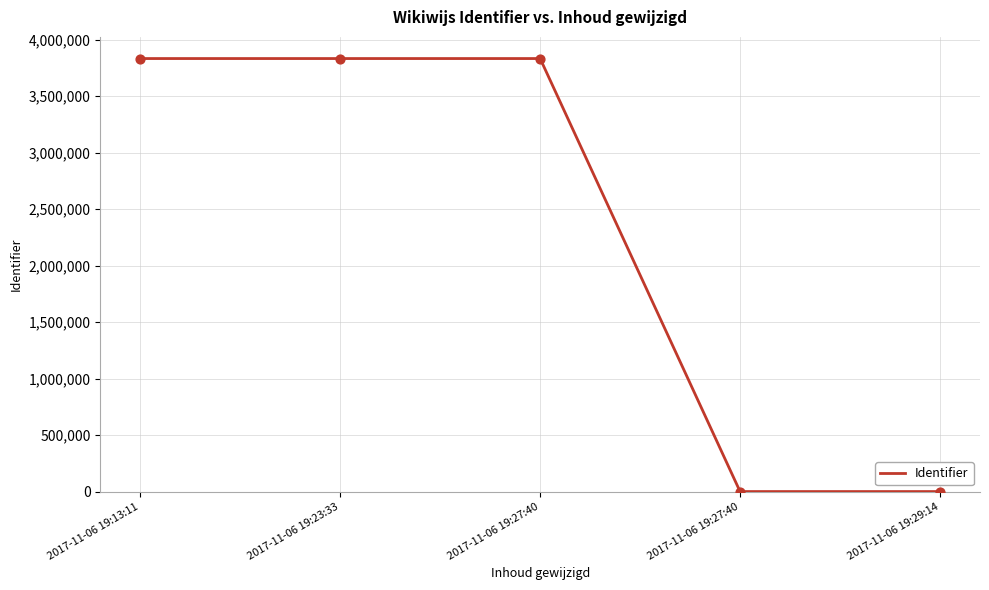

How many series are shown in this chart?

1